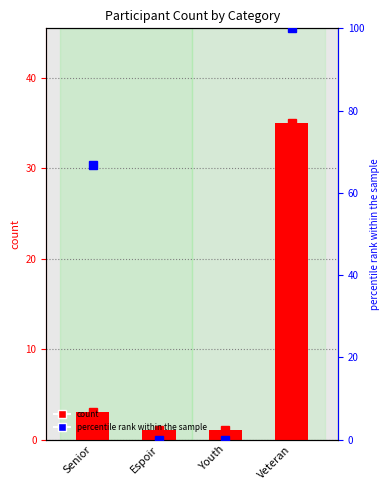

Does the chart contain any negative values?

No